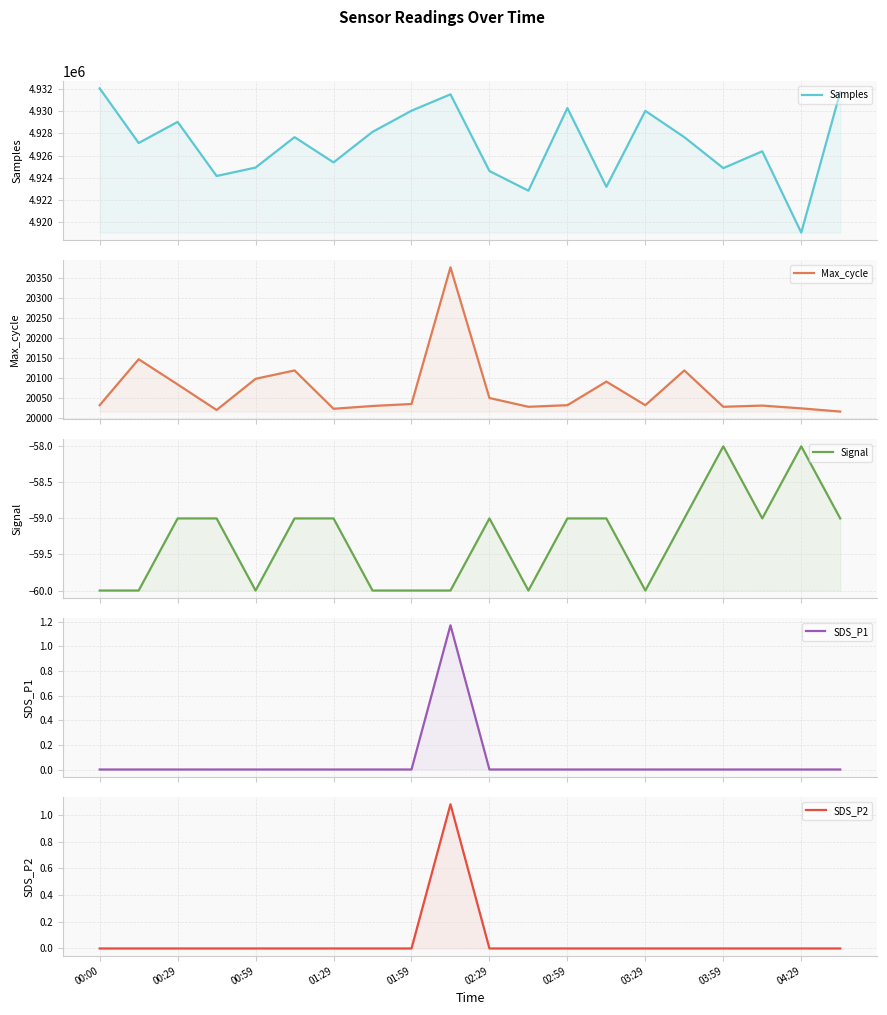

How many data points in Samples are above 4927658?

8